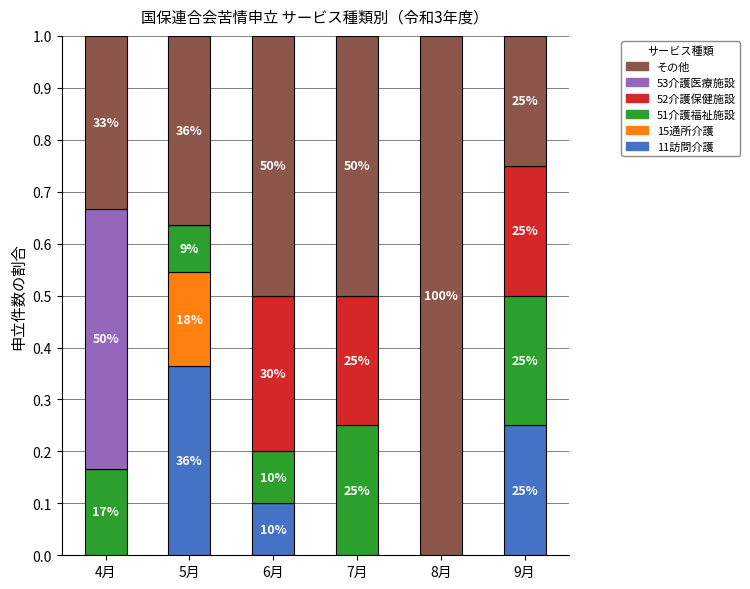

Which has a higher value, 8月 or 4月?

8月